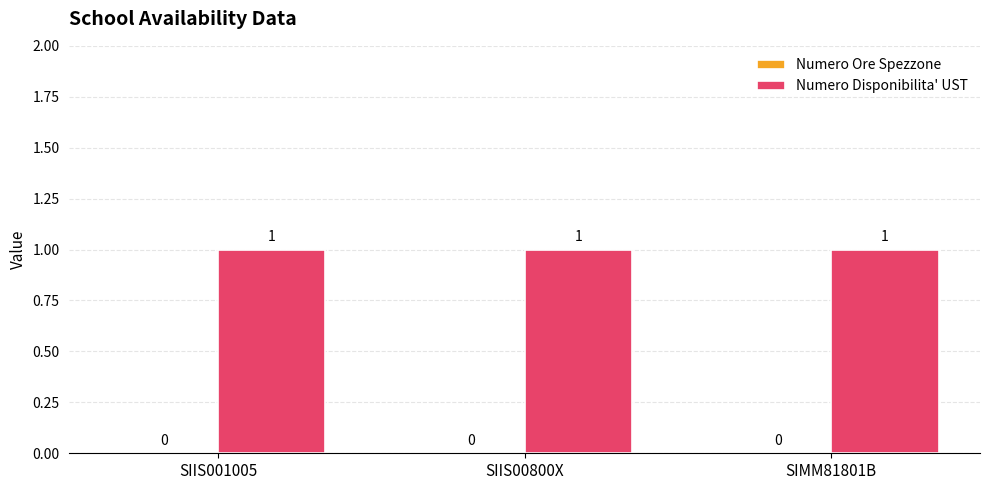

True or false: Numero Ore Spezzone has a value of 0 at SIIS001005.

True